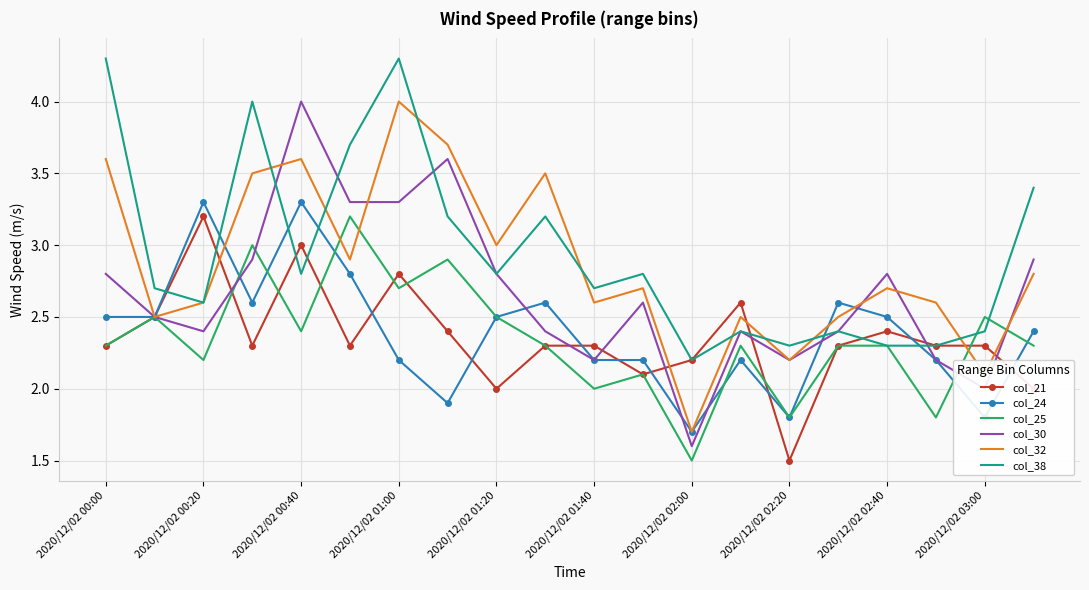

What is the maximum value for col_38?

4.3